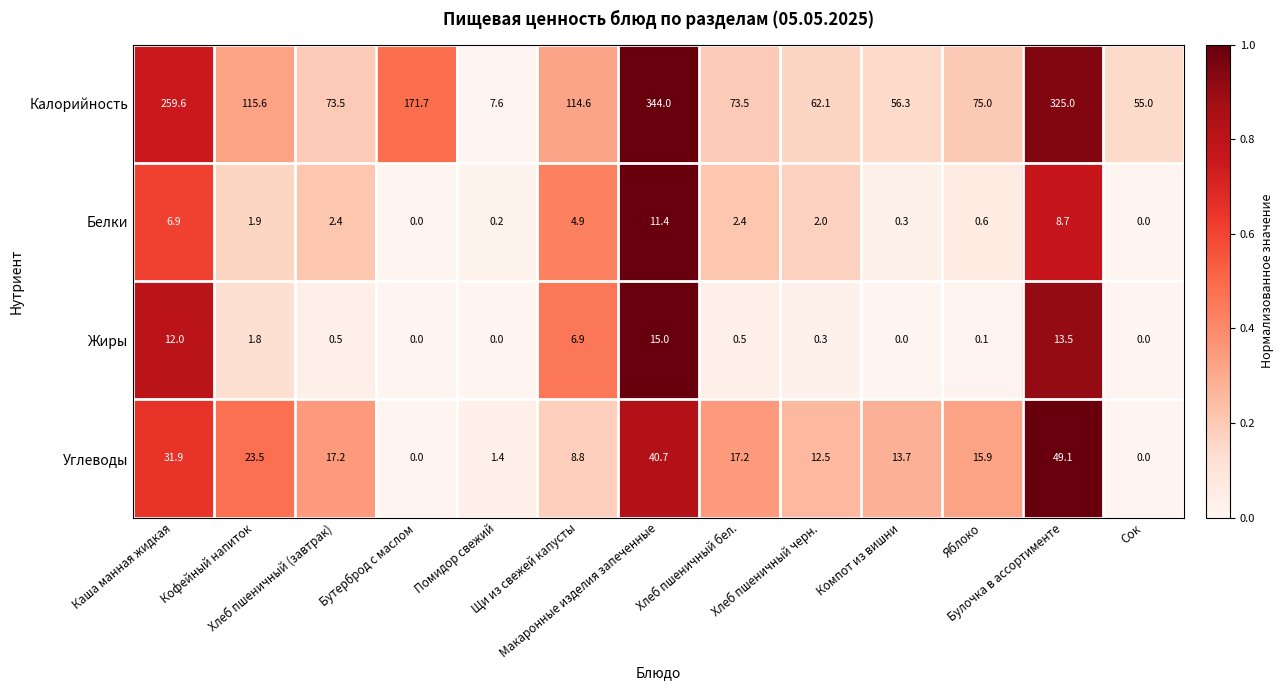

What is the difference between the second highest and second lowest values in the Белки series?

8.7